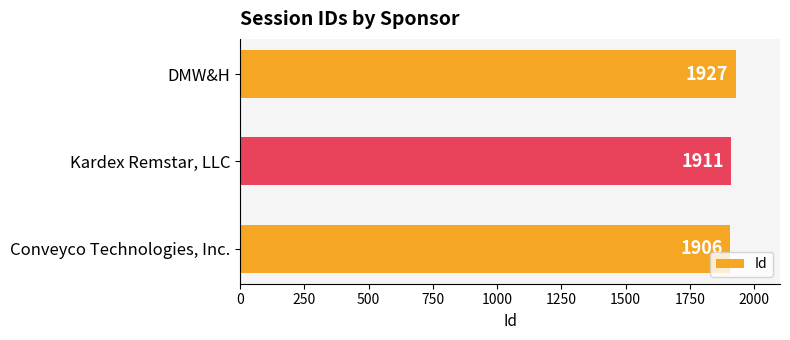

Rank the categories by value from lowest to highest.

Conveyco Technologies, Inc., Kardex Remstar, LLC, DMW&H